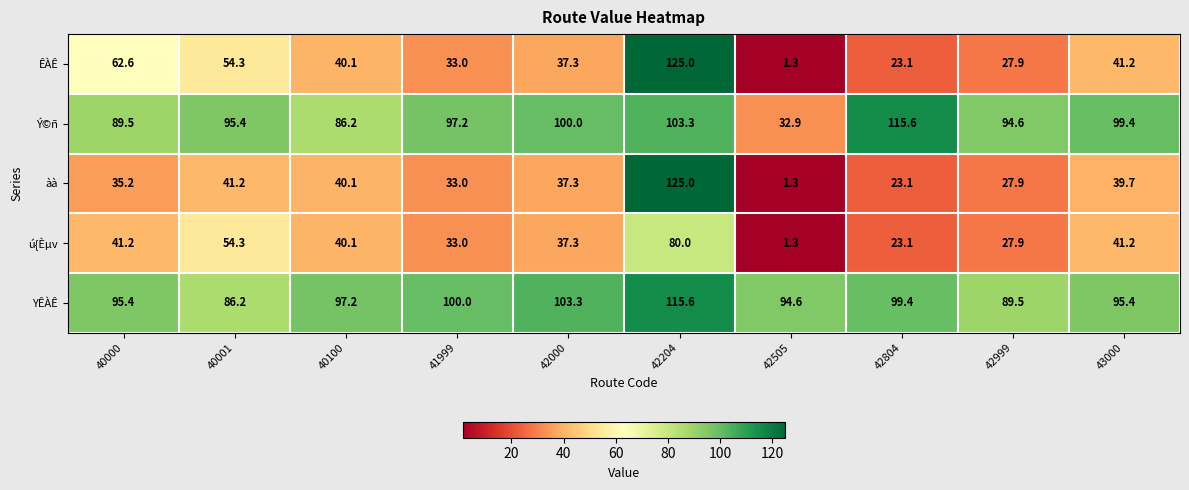

Is it true that ú{Èµv equals 41.2 at 43000?

True